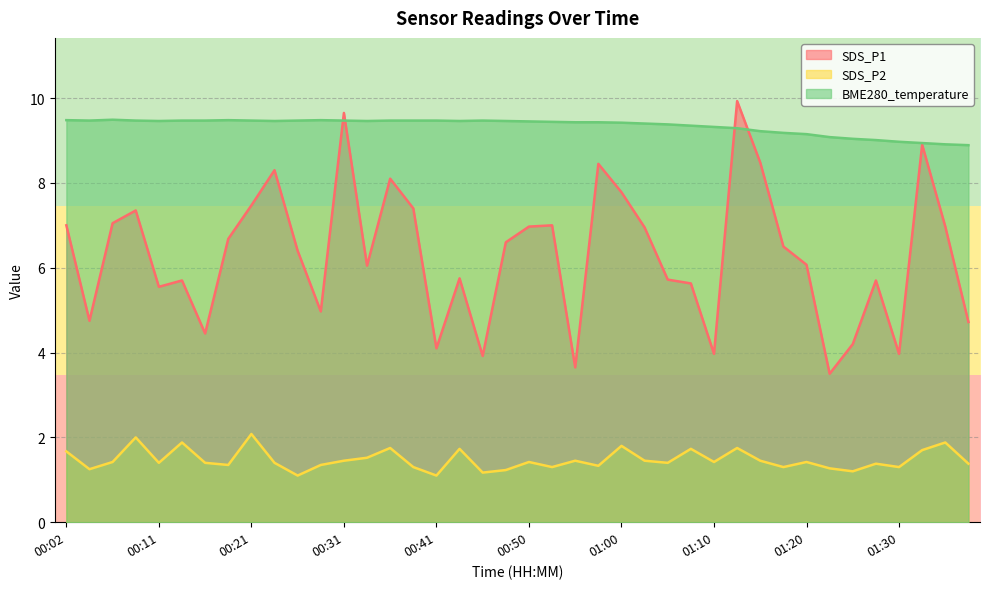

What are all the series names shown in the legend?

SDS_P1, SDS_P2, BME280_temperature